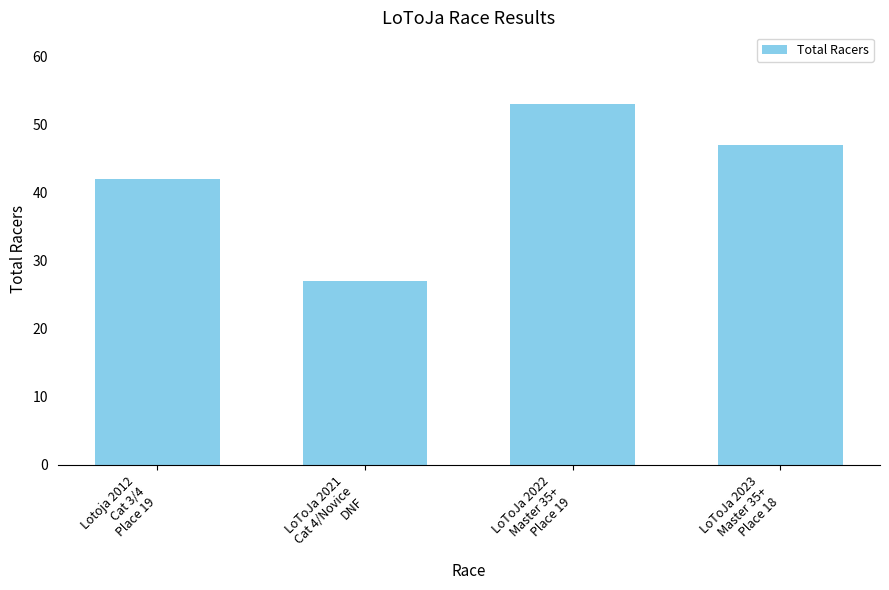

The chart shows a value of 27 at LoToJa 2021
Cat 4/Novice
DNF. True or false?

True